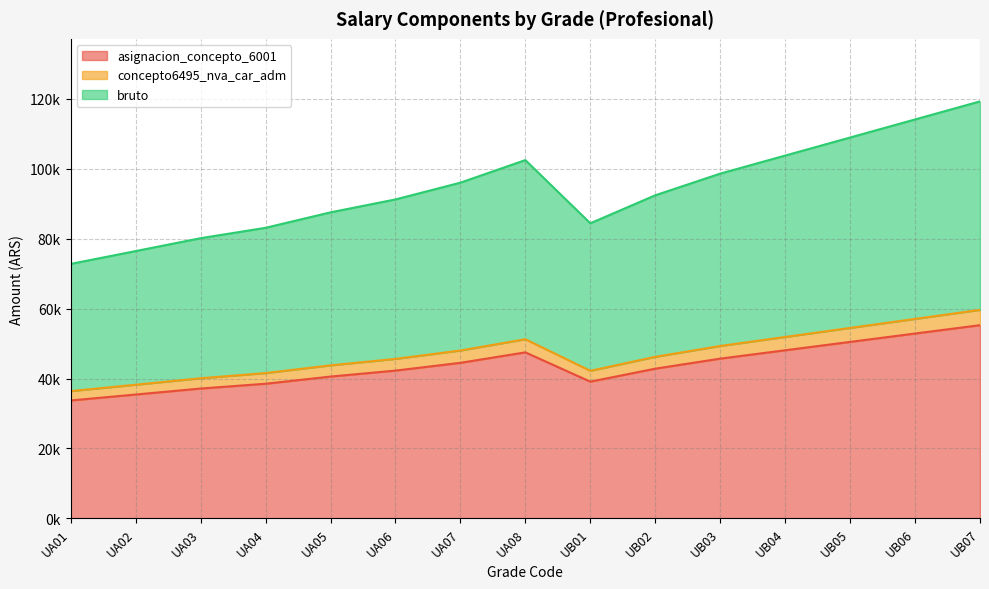

True or false: concepto6495_nva_car_adm and asignacion_concepto_6001 intersect in this chart.

False